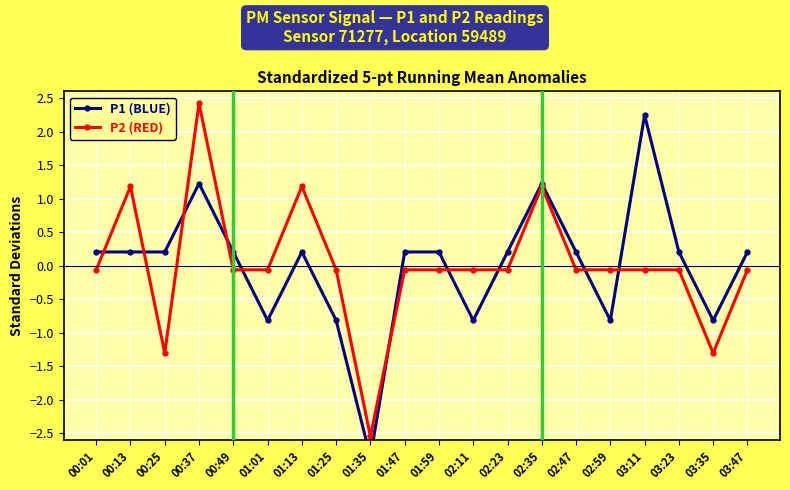

What is the difference between the maximum and minimum values in the P2 (RED) series?

5.0